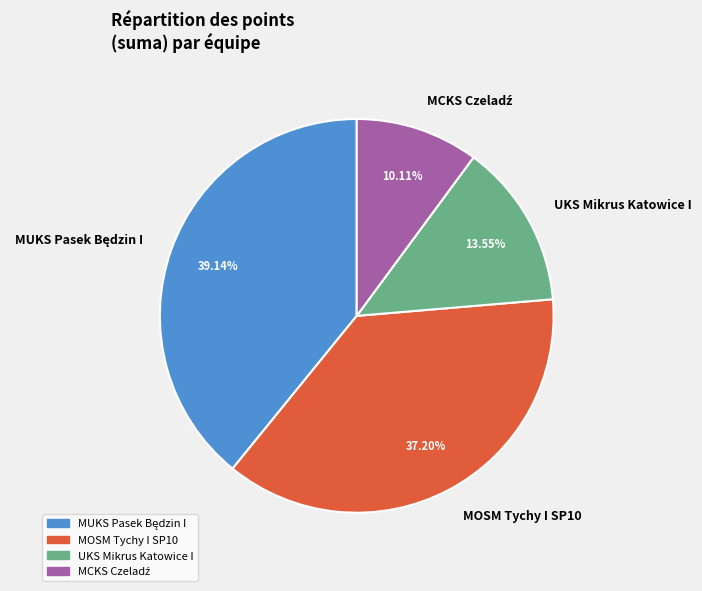

Does UKS Mikrus Katowice I represent more than half of the total?

No